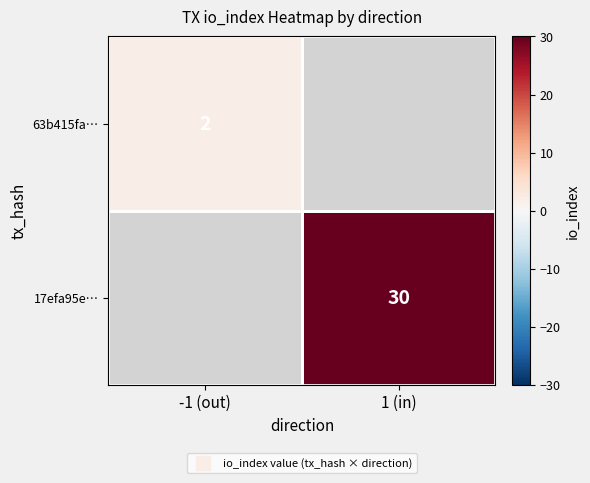

What is the highest value of the 63b415fa… series?

2.0